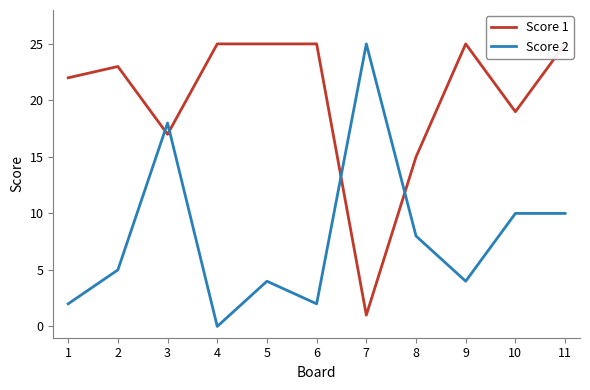

How many times do Score 1 and Score 2 cross each other?

4